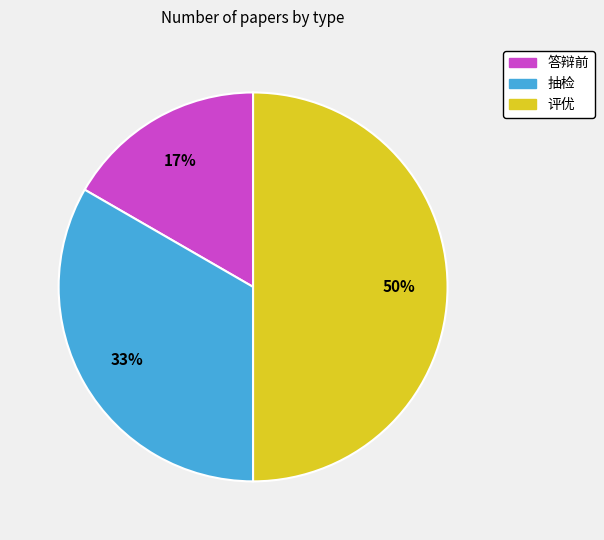

Which has a higher value, 评优 or 抽检?

评优